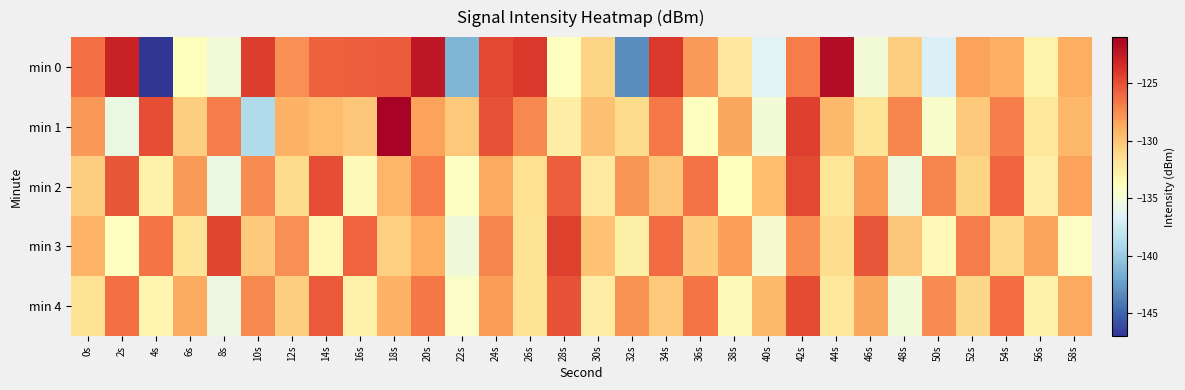

What is the maximum value shown in the chart?

-121.2